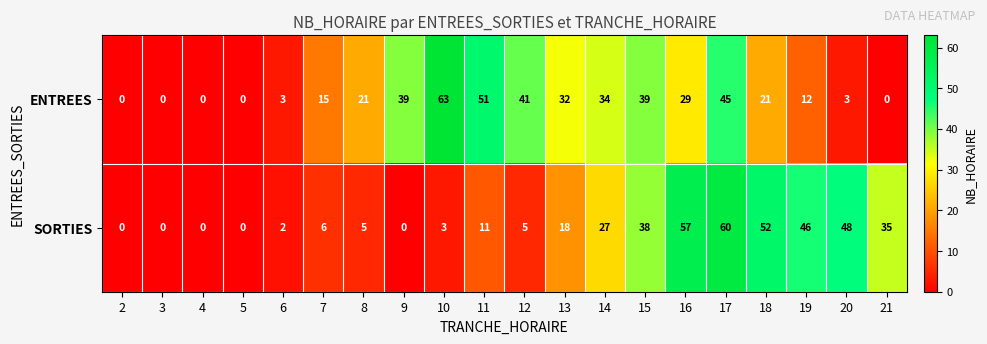

How many values in the ENTREES series are below 21?

9